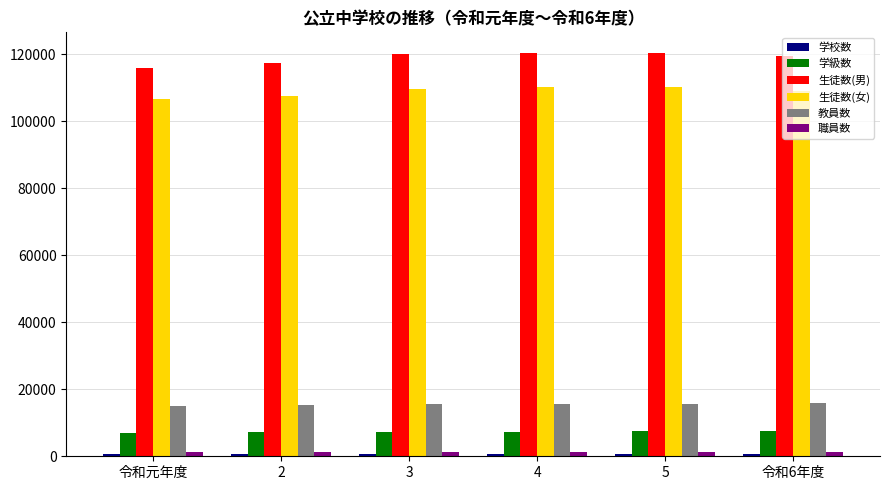

Which series has the largest total across all categories?

生徒数(男)